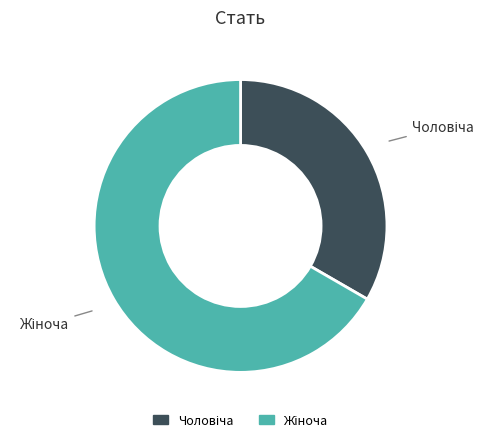

Is there a majority slice in this chart?

Yes